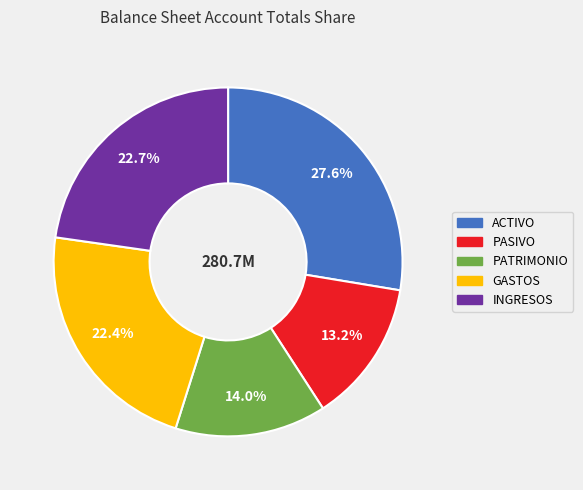

Is it true that PATRIMONIO is 26% of the pie?

False